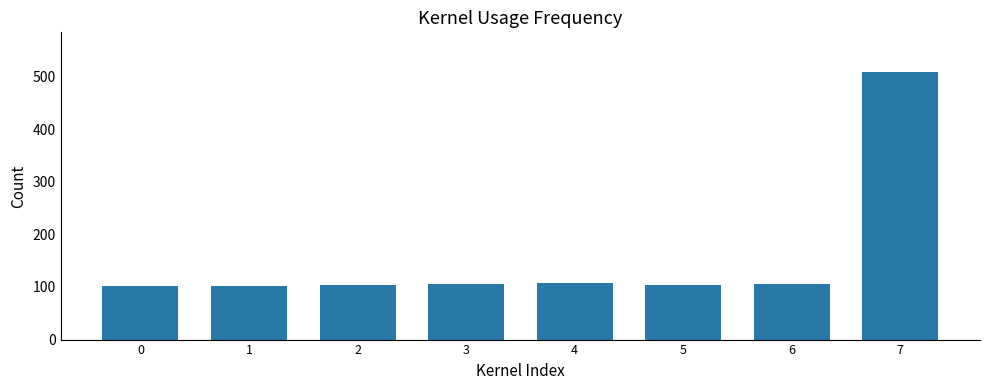

How many categories are shown in the chart?

8